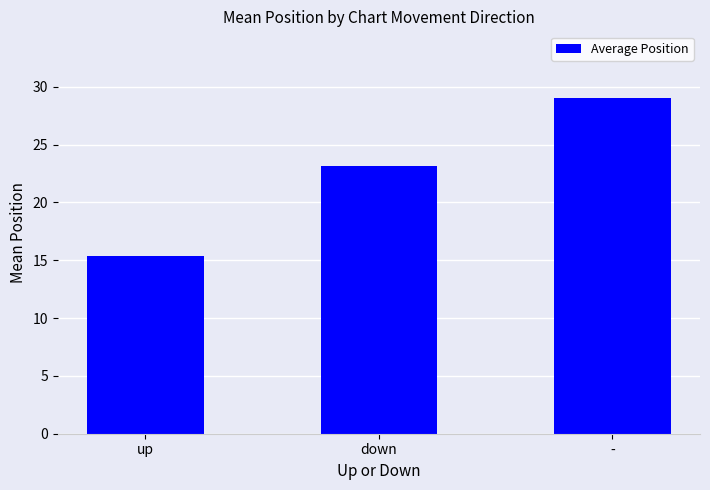

What is the value of the 2nd bar from the left?

23.1